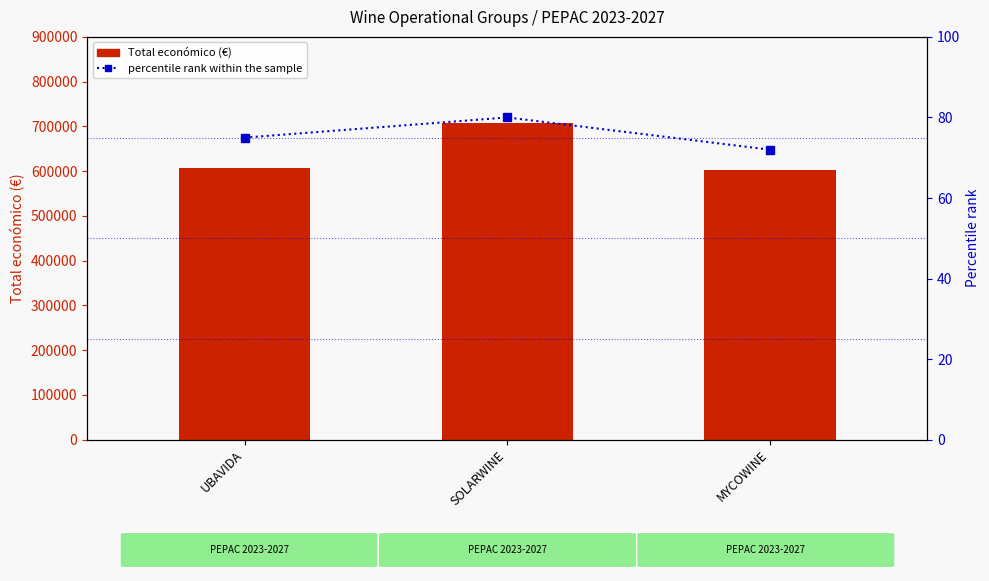

The value of percentile rank within the sample at UBAVIDA is 75.0. True or false?

True